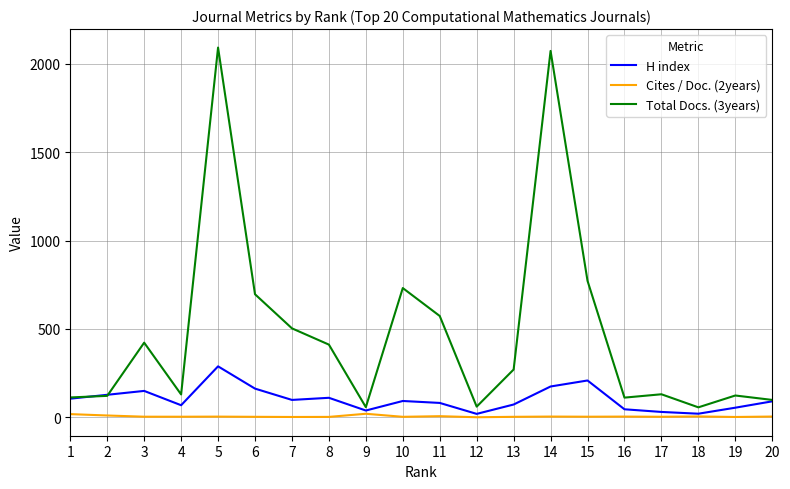

How many values in the H index series are below 92?

10